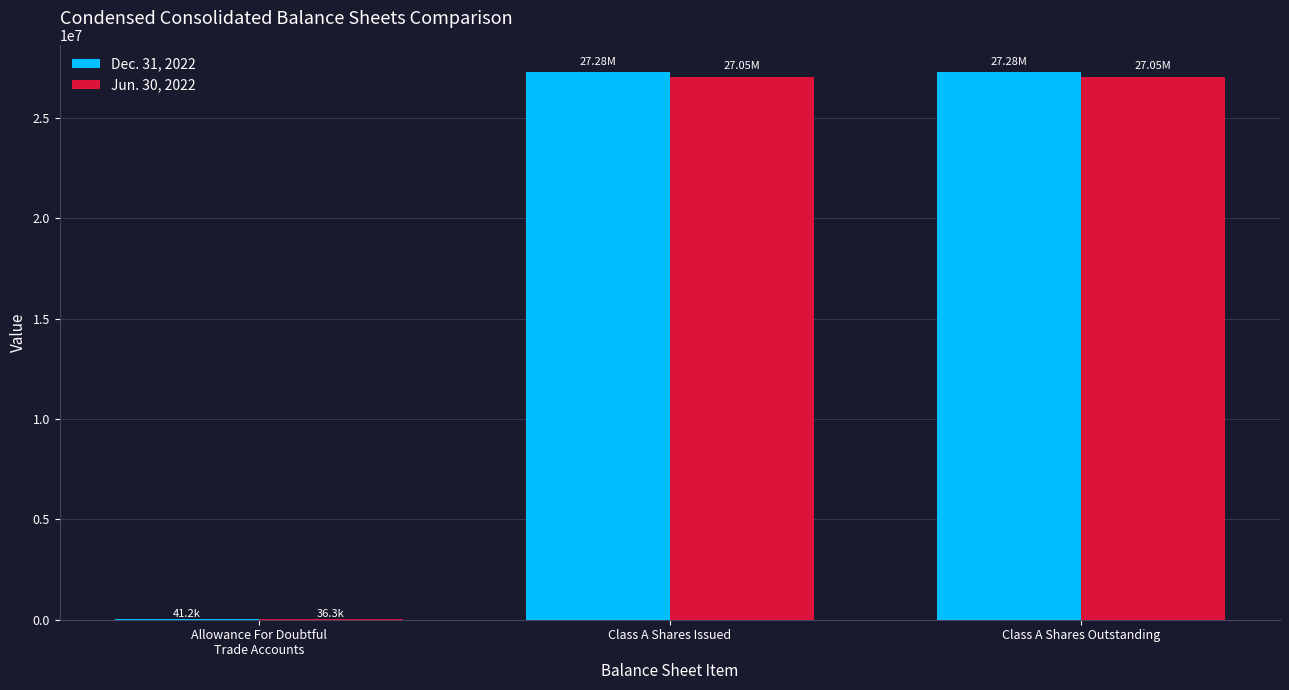

What is the total value across all series at Class A Shares Issued?

54322305